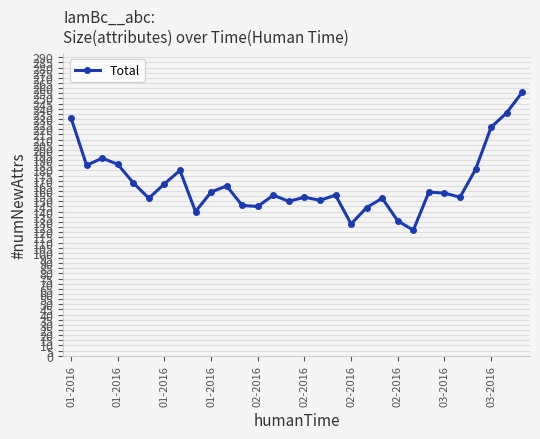

What is the difference between the maximum and second lowest values?

128